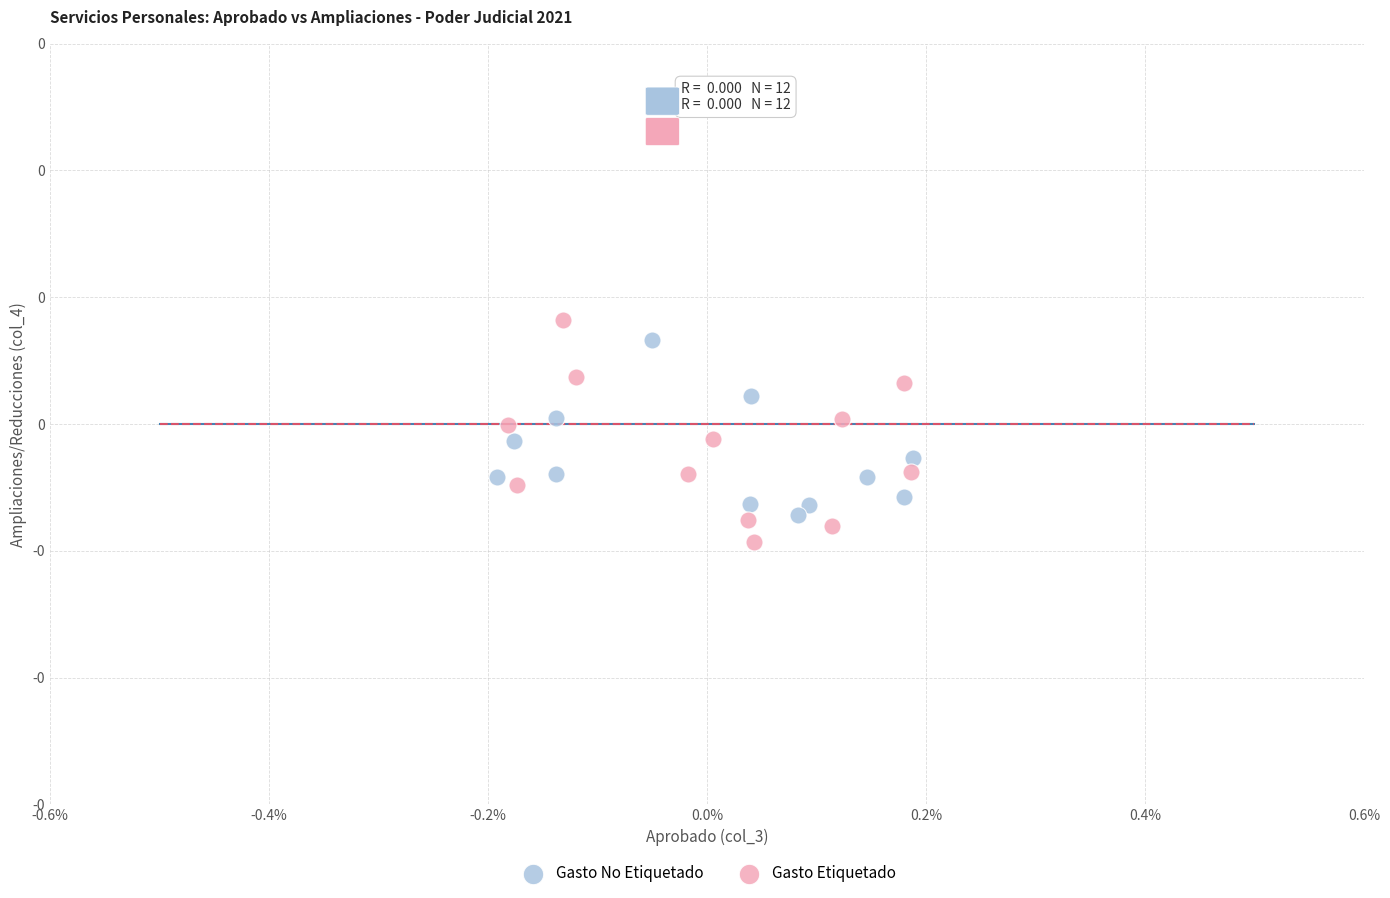

What are all the series names shown in the legend?

Gasto No Etiquetado, Gasto Etiquetado